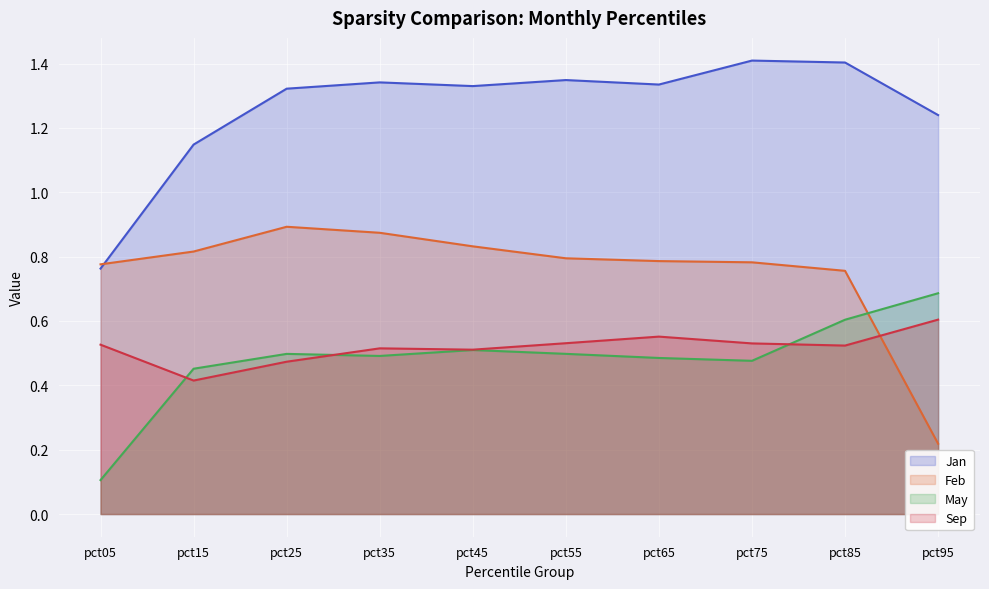

Reading left to right, list all the values displayed in this chart.

Jan: 0.8	1.1	1.3	1.3	1.3	1.3	1.3	1.4	1.4	1.2
Feb: 0.8	0.8	0.9	0.9	0.8	0.8	0.8	0.8	0.8	0.2
May: 0.1	0.5	0.5	0.5	0.5	0.5	0.5	0.5	0.6	0.7
Sep: 0.5	0.4	0.5	0.5	0.5	0.5	0.6	0.5	0.5	0.6